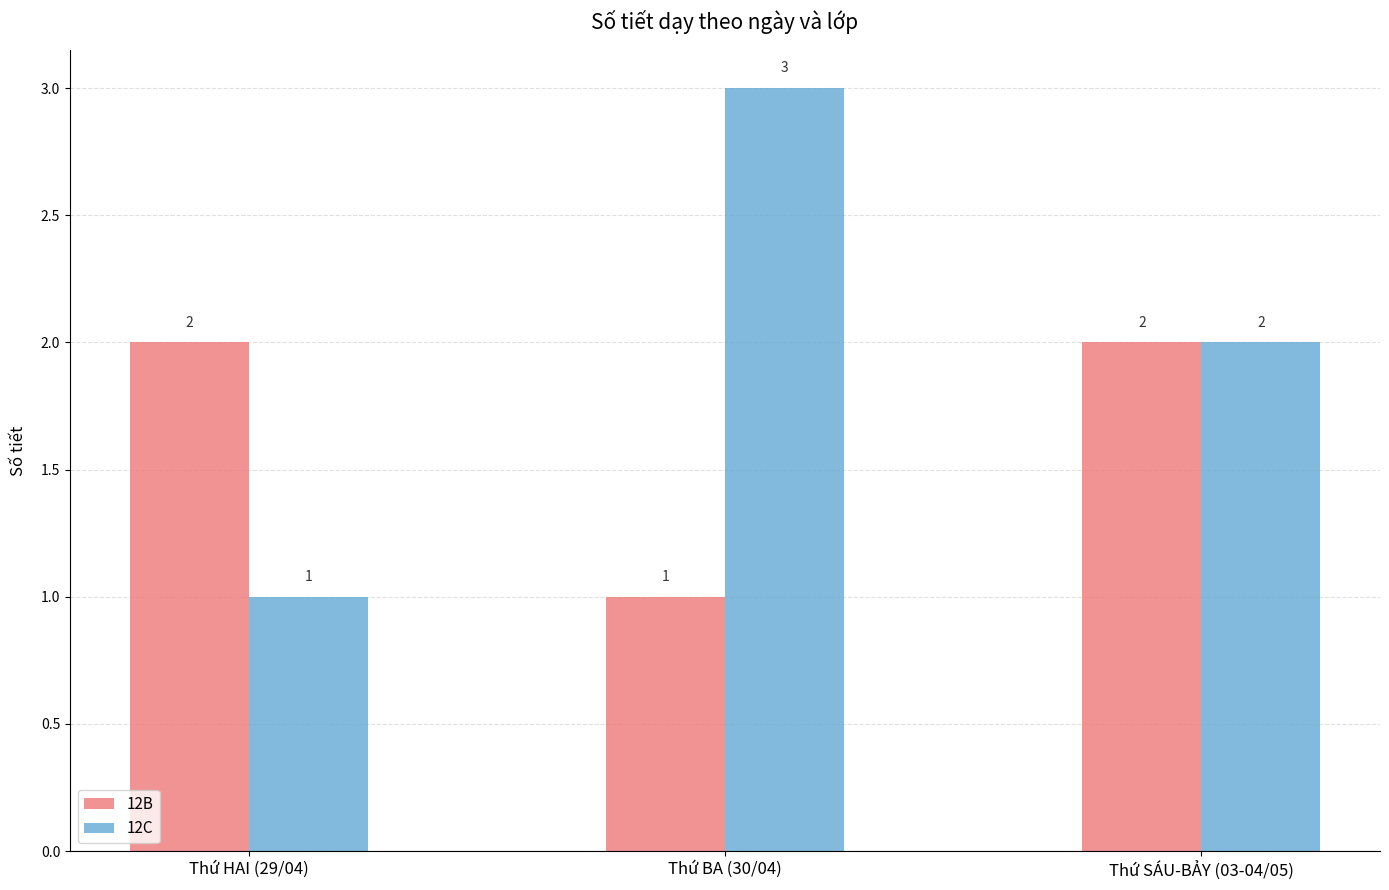

What are all the series names shown in the legend?

12B, 12C